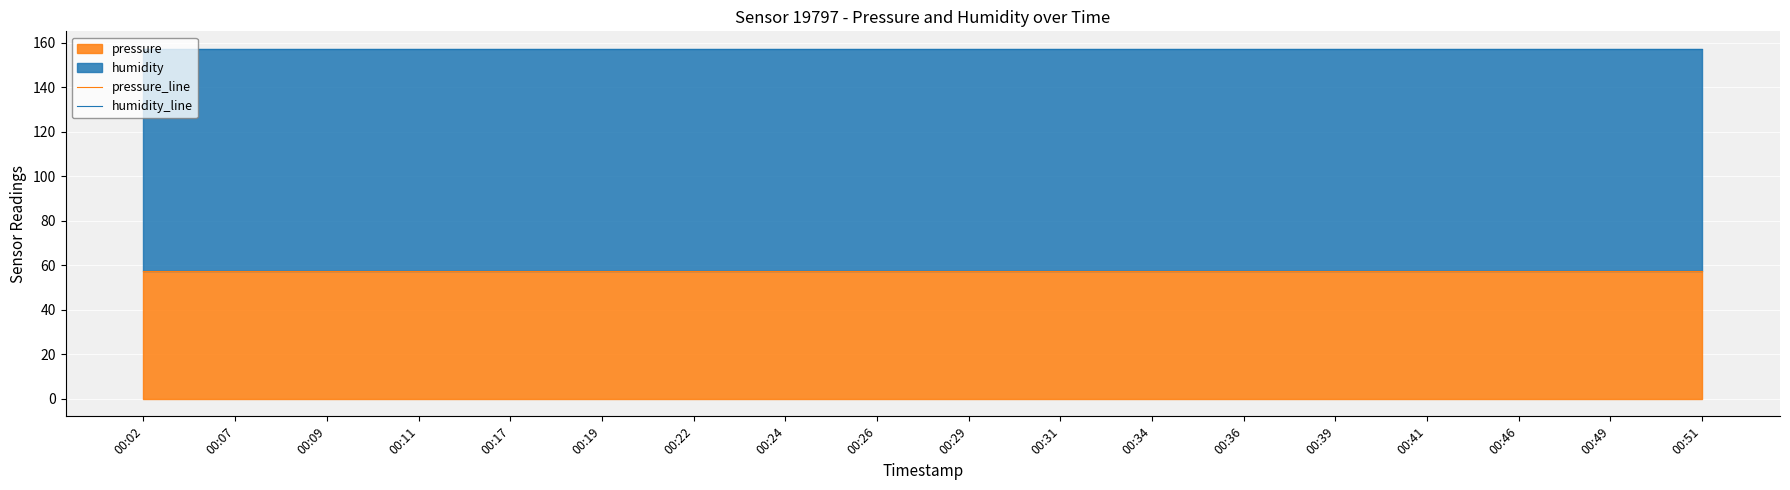

Which series has the largest range (max minus min)?

pressure_line